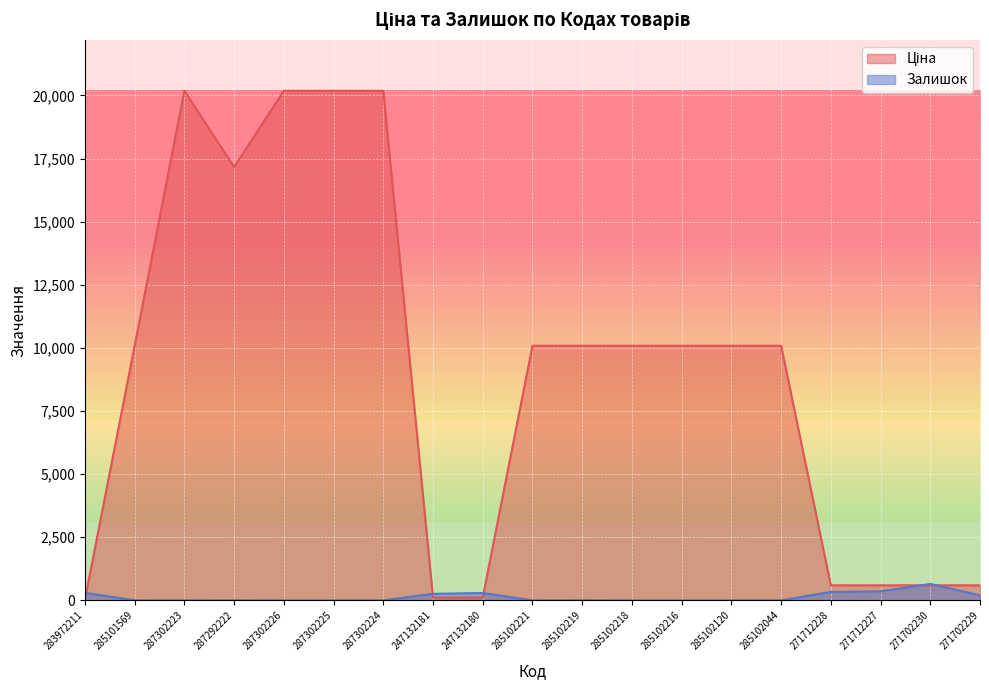

At which category does Ціна reach its first local peak?

287302223